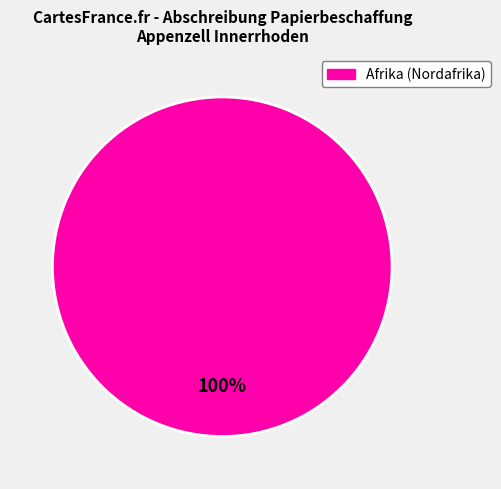

Does any single category account for the majority?

Yes